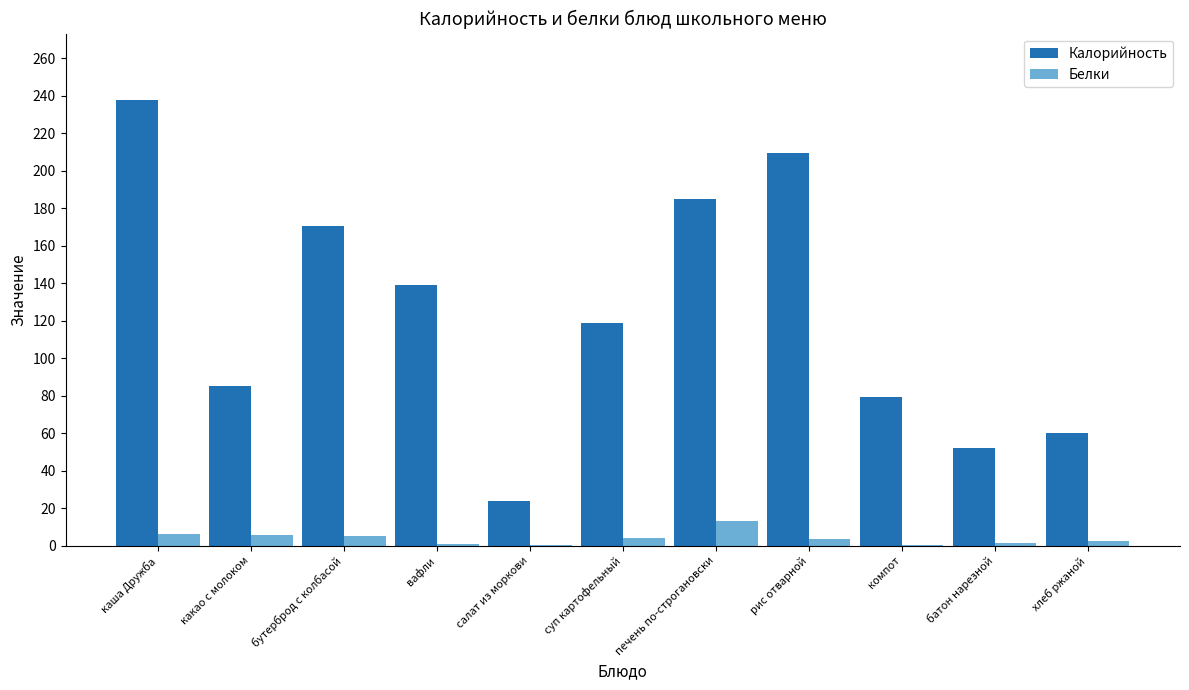

Which category has the highest value in the Калорийность series?

каша Дружба